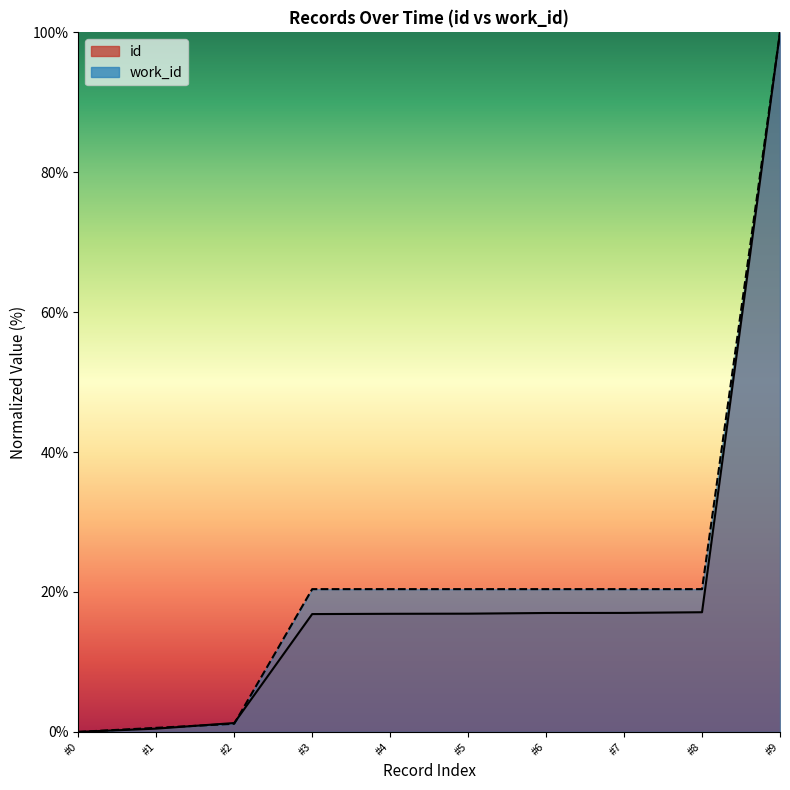

True or false: work_id and id intersect in this chart.

True